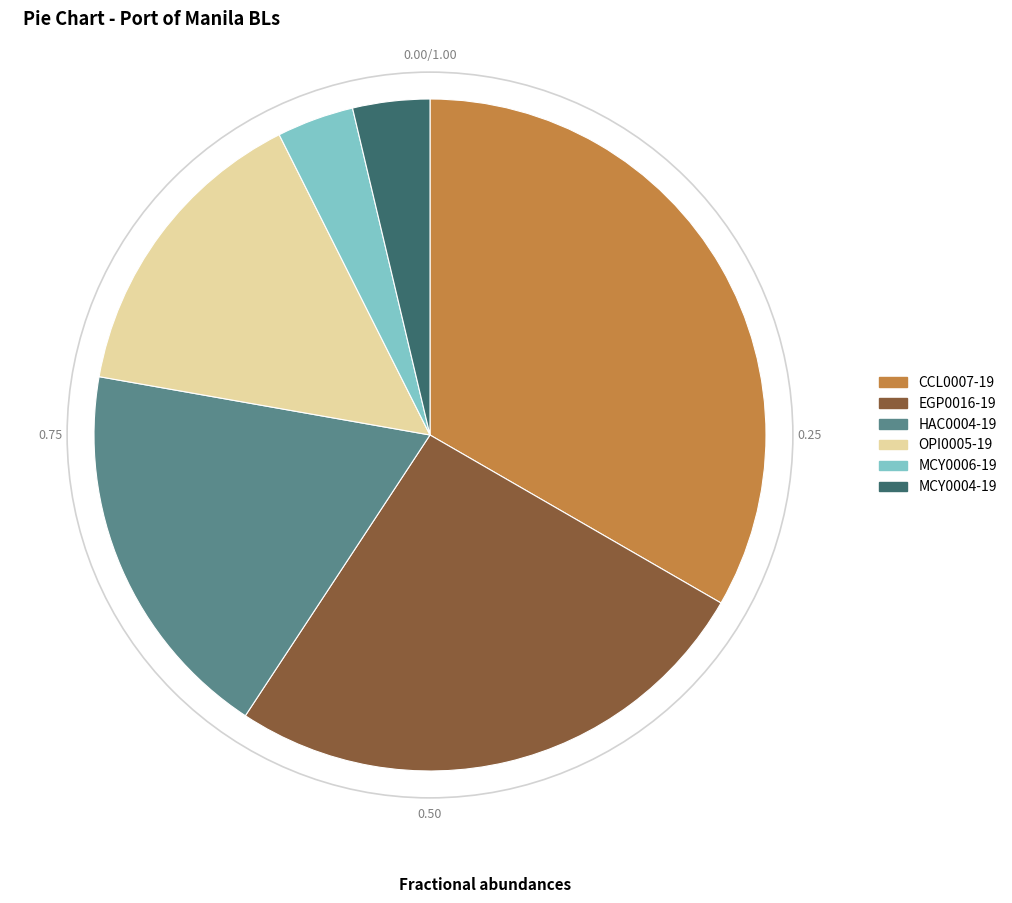

Is the sum of CCL0007-19 and EGP0016-19 greater than half?

Yes